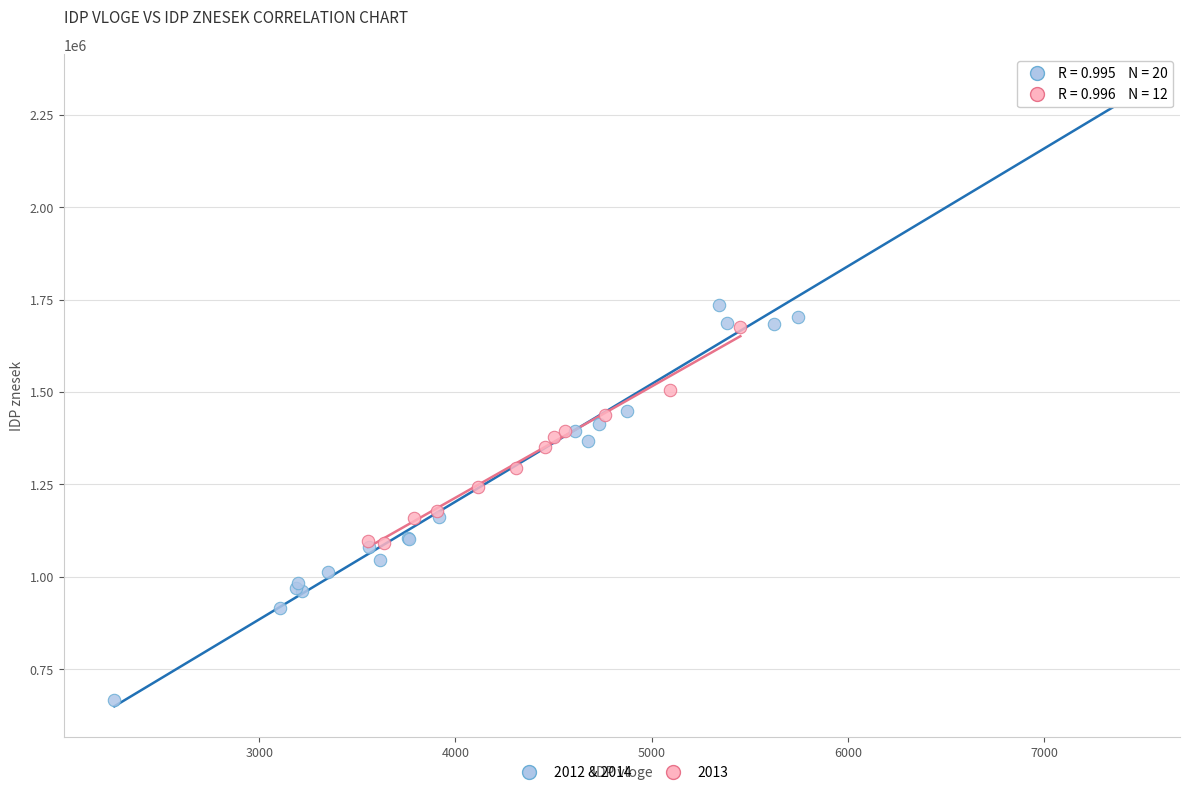

Which series contains the highest Y value?

2012 & 2014